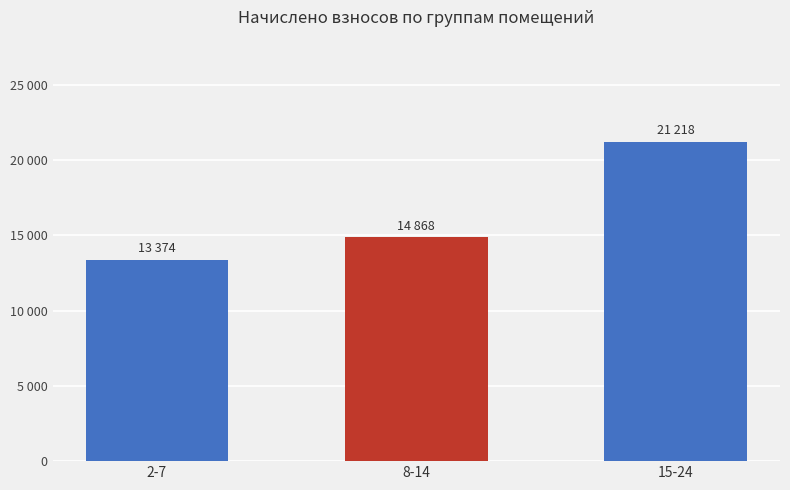

What is the difference between the maximum and minimum values?

7843.3